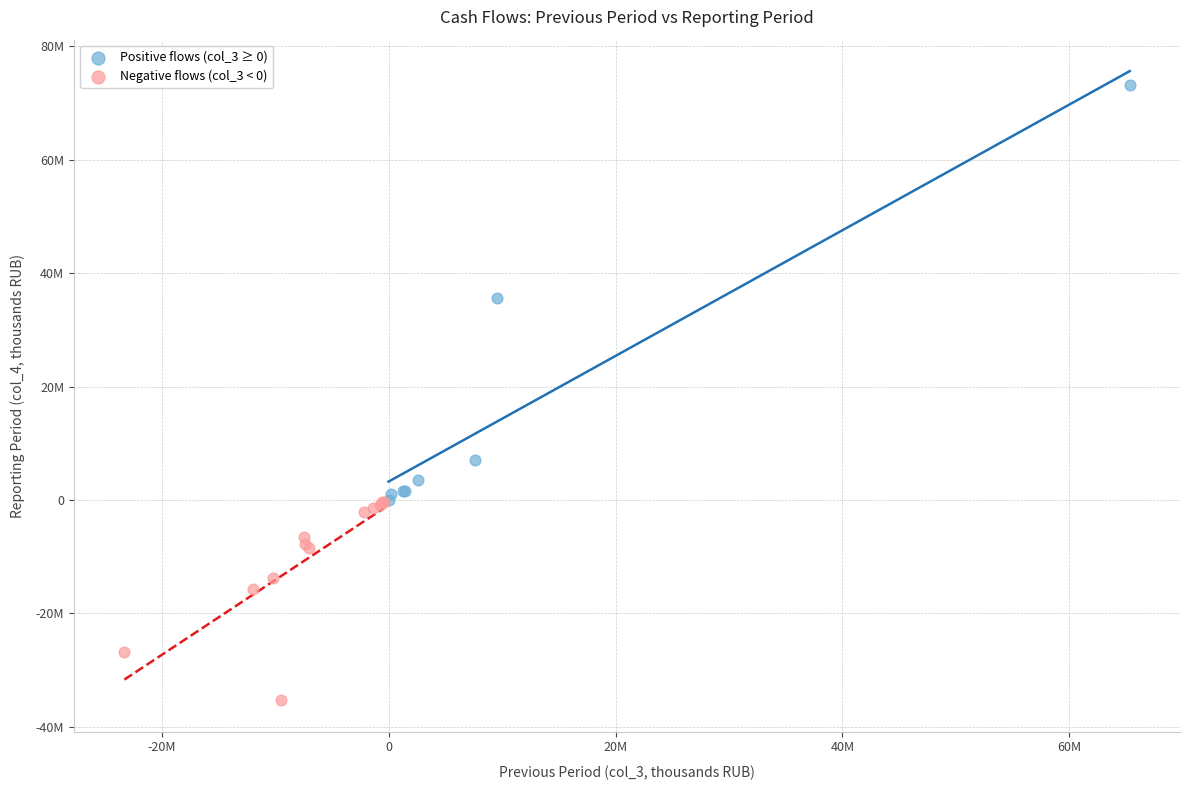

Which series has the largest Y range (max minus min)?

Positive flows (col_3 ≥ 0)